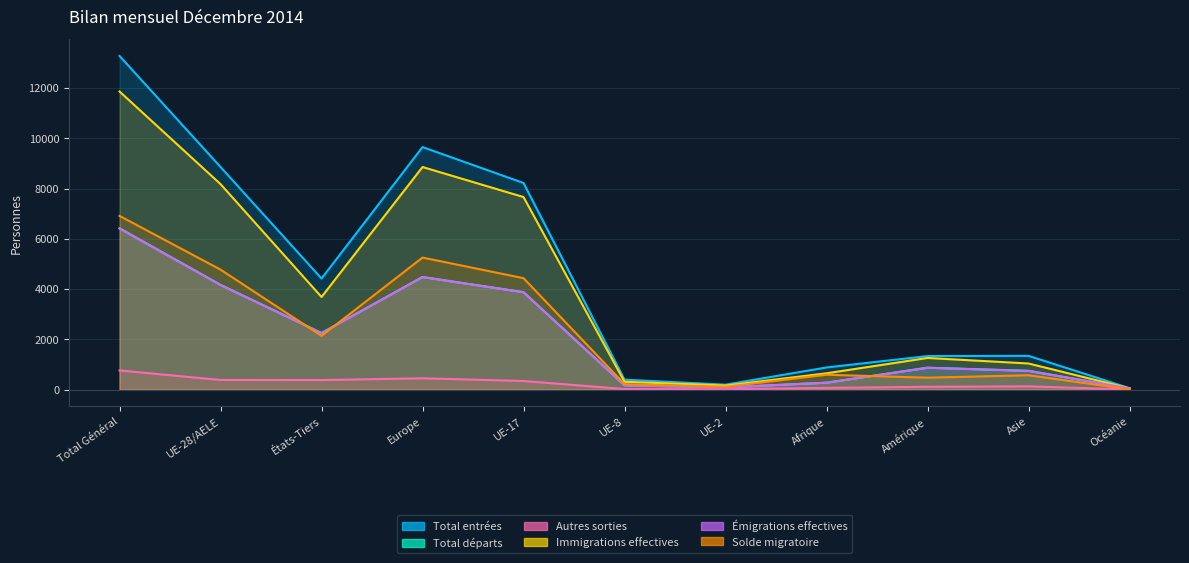

What is the total value across all series at États-Tiers?

15121